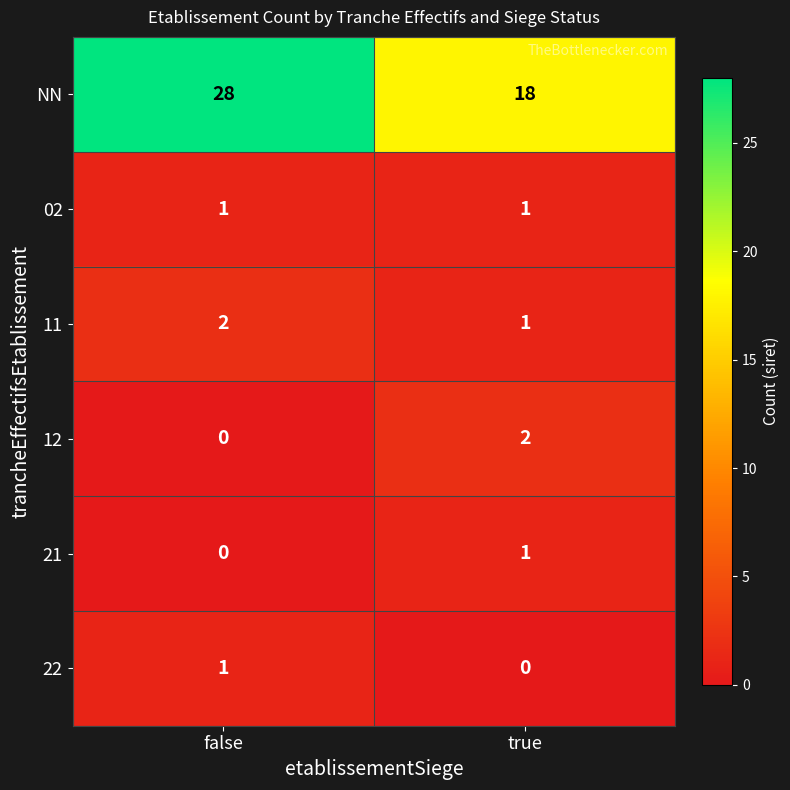

Which series changed the most between false and true?

NN